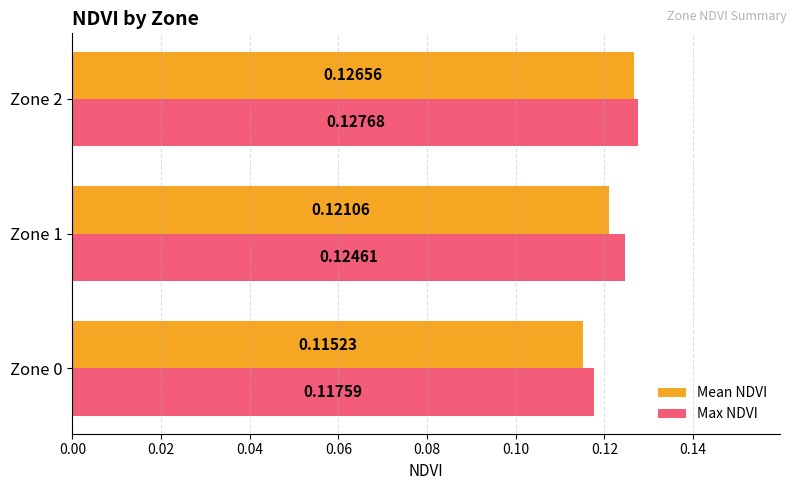

Rank the categories by Max NDVI value from lowest to highest.

Zone 0, Zone 1, Zone 2